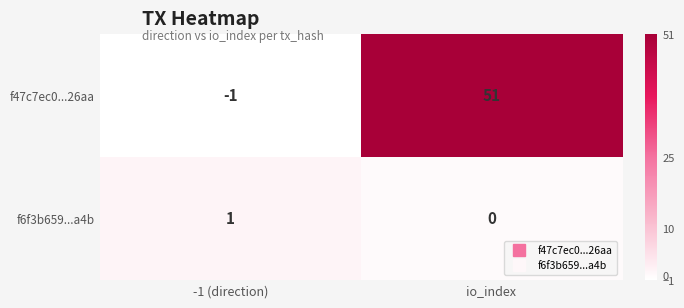

Which series has the largest total across all categories?

f47c7ec0...26aa